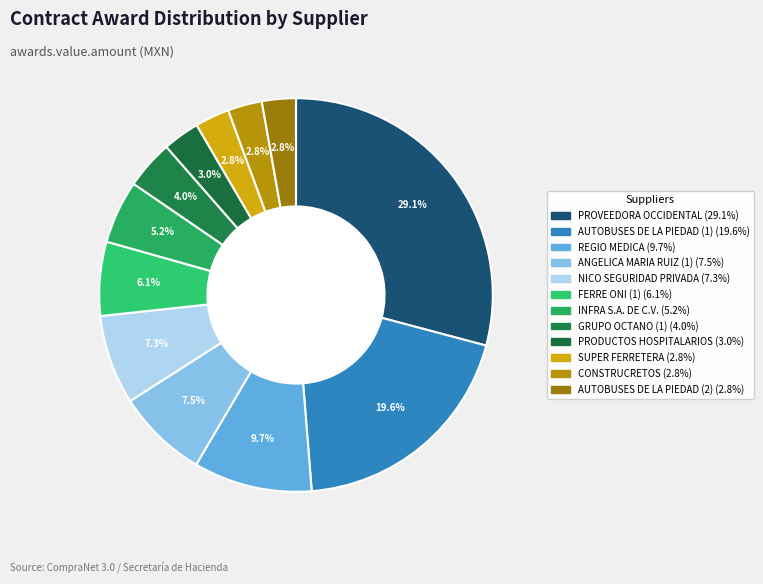

Is INFRA S.A. DE C.V. the majority of the pie?

No